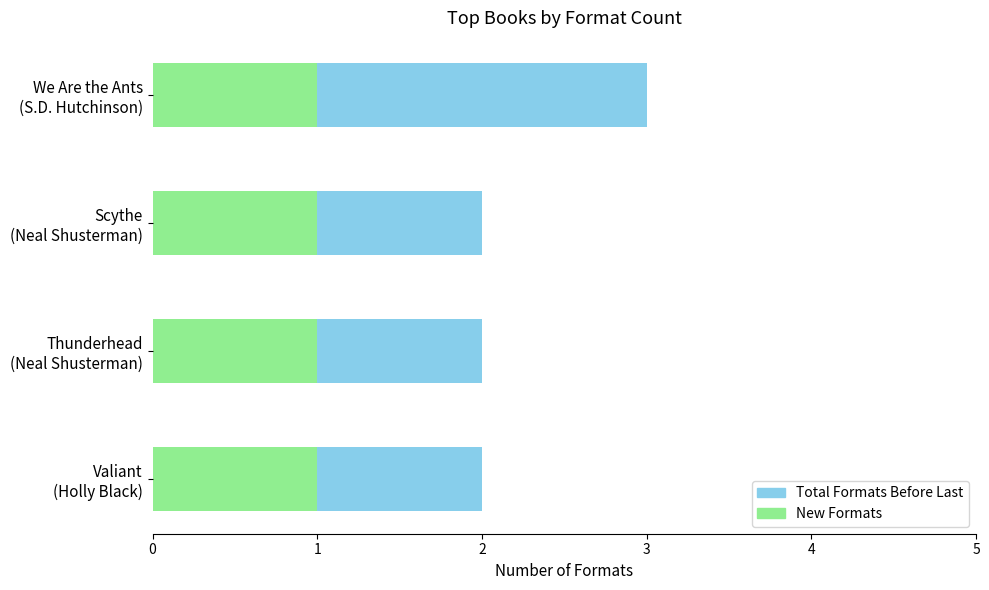

What are all the series names shown in the legend?

Total Formats Before Last, New Formats